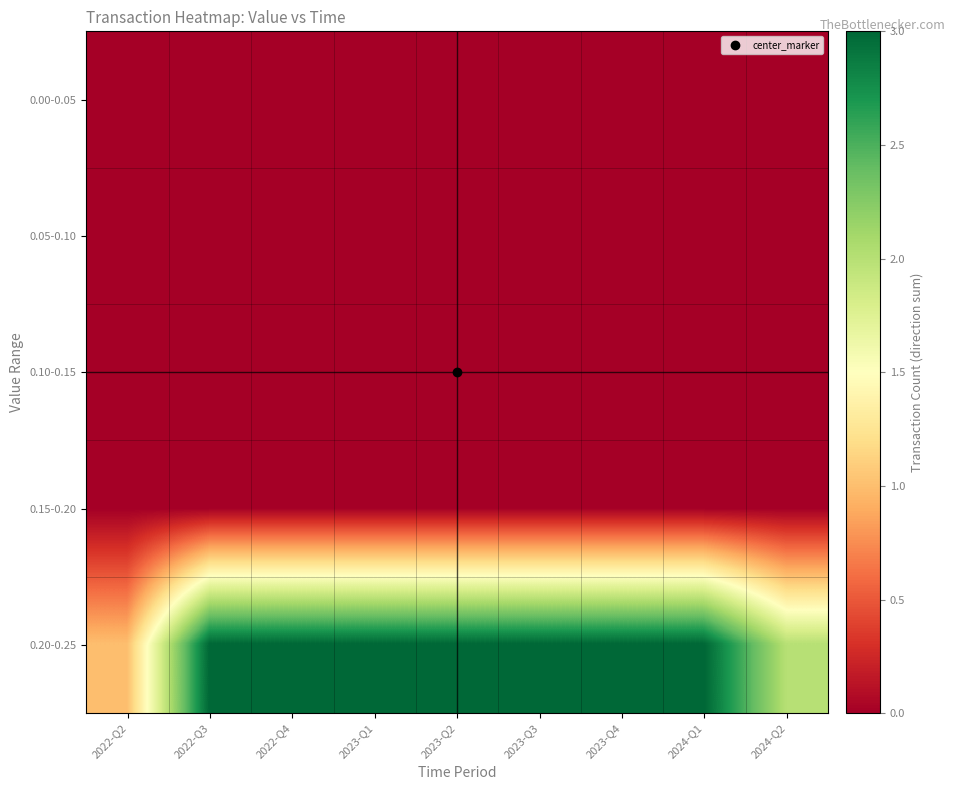

At how many categories does at least one series exceed 0?

9